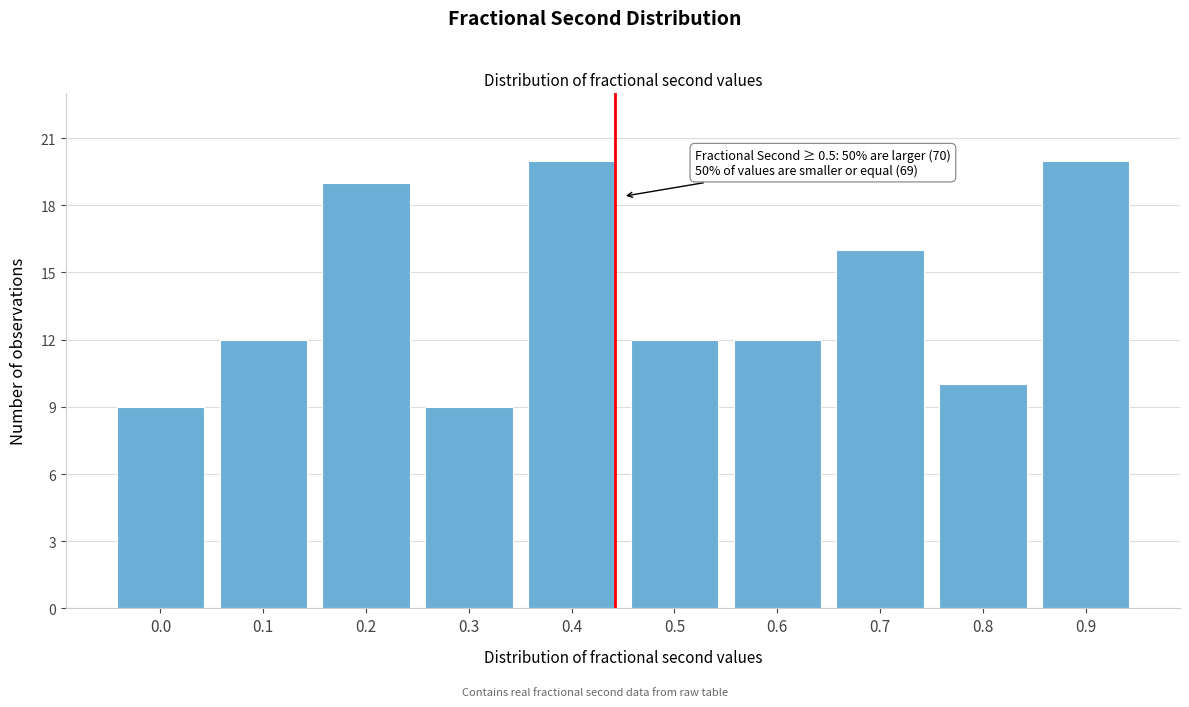

Reading right to left, transcribe all the data shown in this chart.

0.9=20	0.8=10	0.7=16	0.6=12	0.5=12	0.4=20	0.3=9	0.2=19	0.1=12	0.0=9